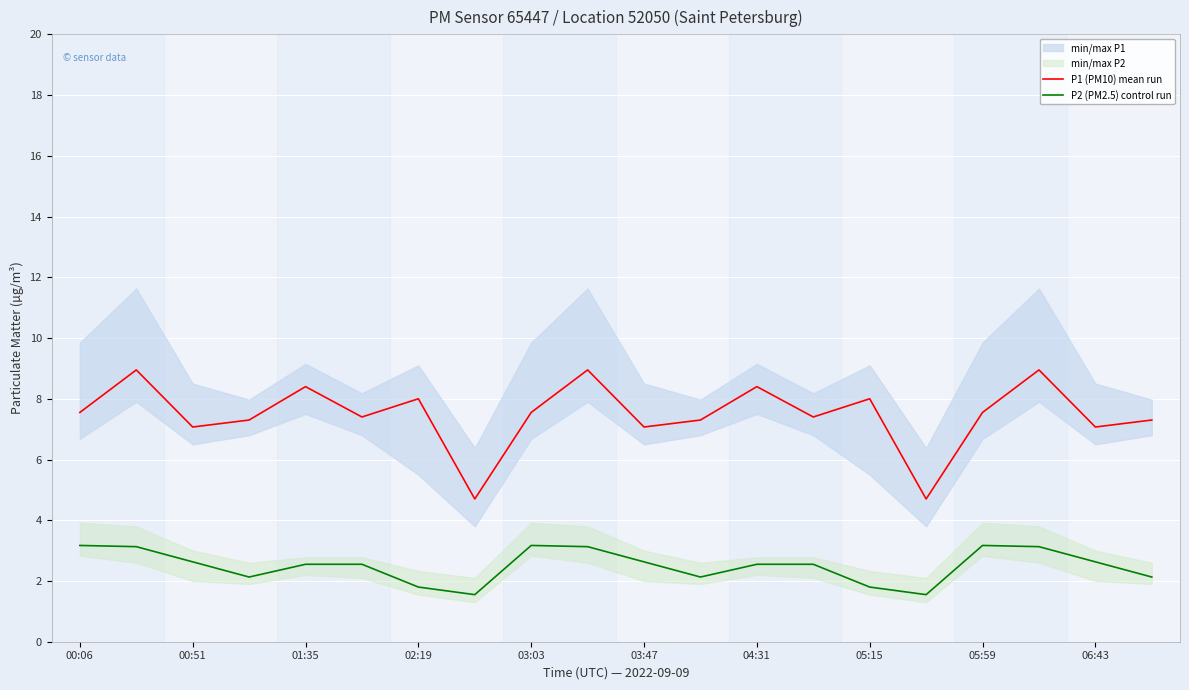

True or false: P1 (PM10) mean run and P2 (PM2.5) control run intersect in this chart.

False